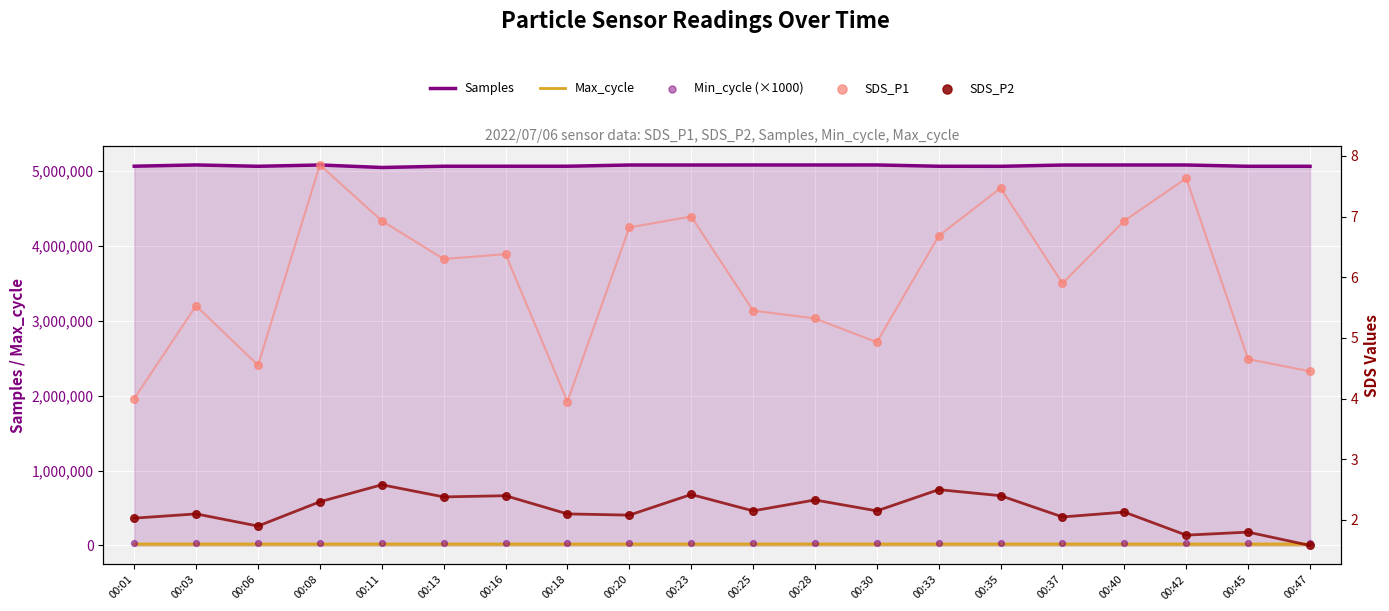

At which category is the sum across all series the highest?

00:03